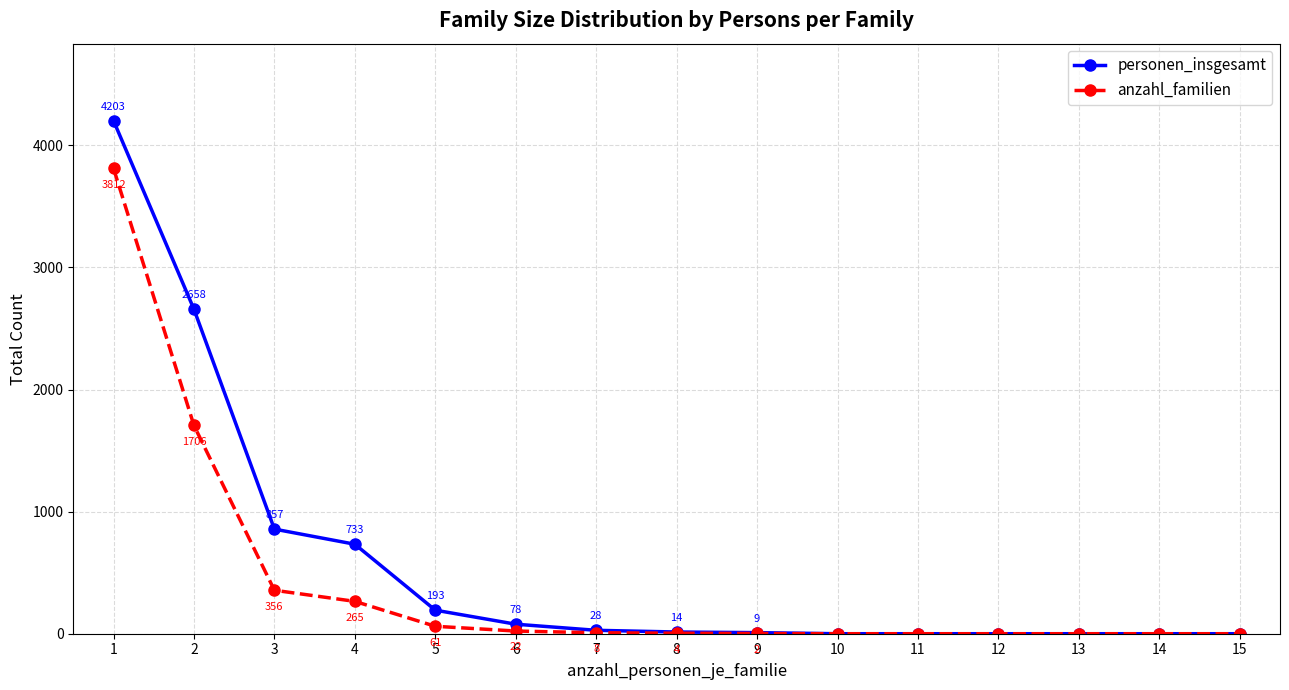

Reading right to left, list all the values displayed in this chart.

personen_insgesamt: 15=0	14=0	13=0	12=0	11=0	10=0	9=9	8=14	7=28	6=78	5=193	4=733	3=857	2=2658	1=4203
anzahl_familien: 15=0	14=0	13=0	12=0	11=0	10=0	9=2	8=4	7=8	6=22	5=61	4=265	3=356	2=1706	1=3812